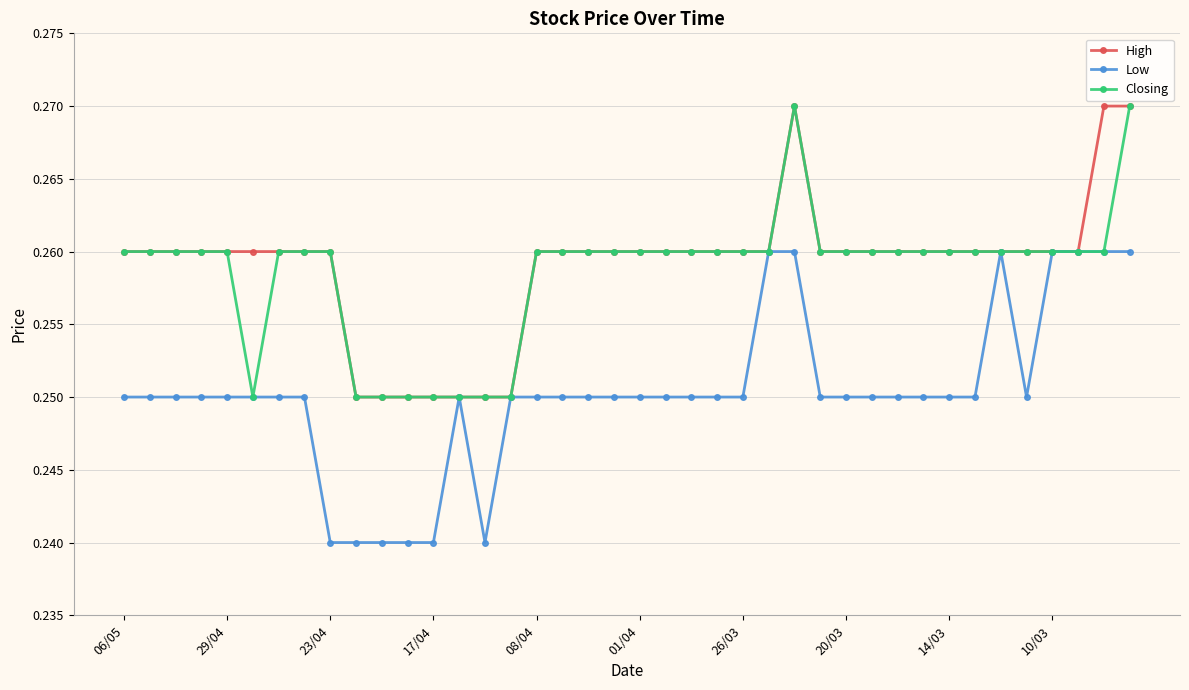

True or false: Low has more than 1 points higher than both neighbors.

True